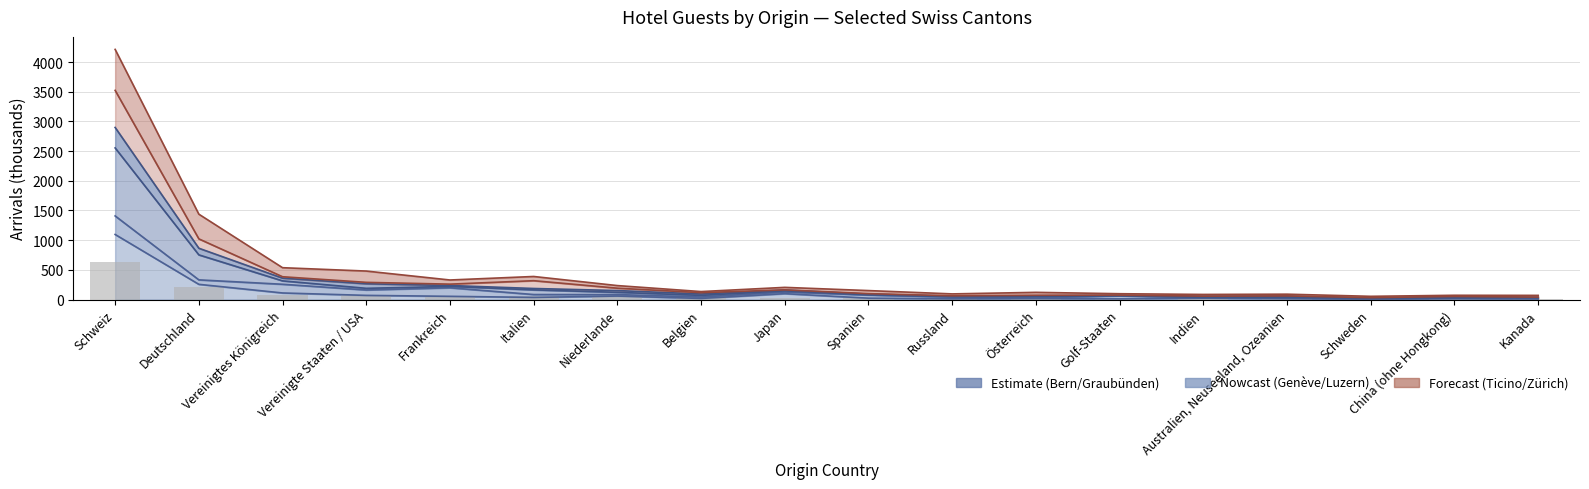

What is the difference between the maximum and minimum values?

623.7